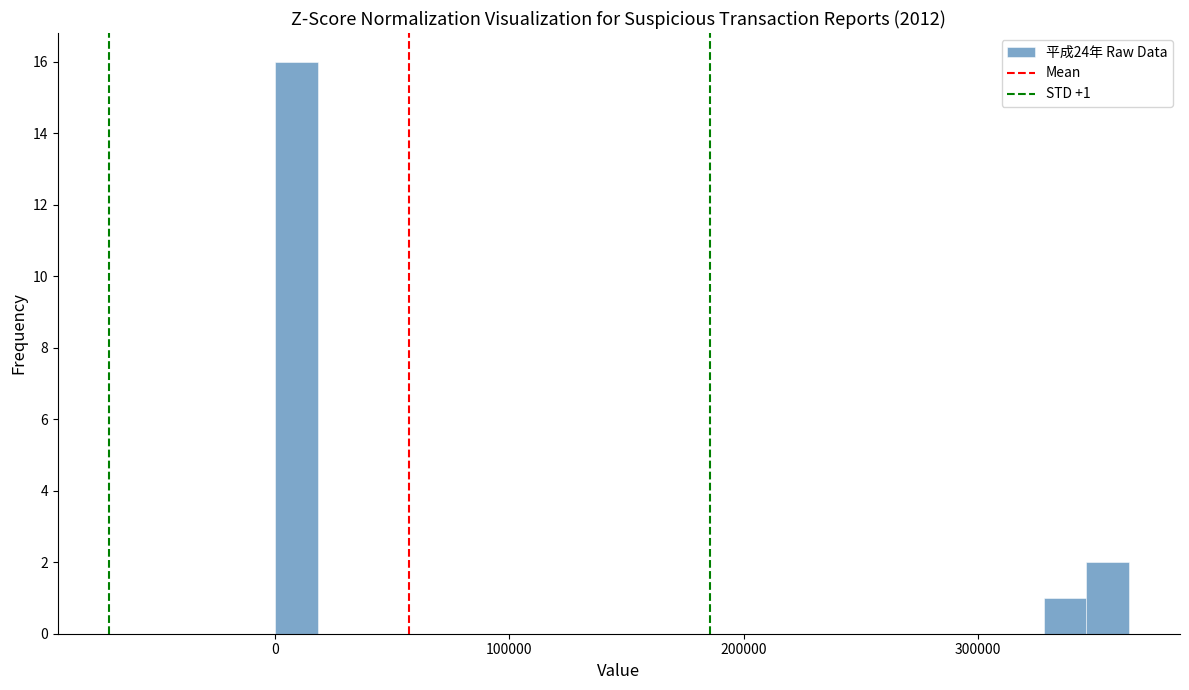

Around what value on the x-axis is the tallest bar? Give the approximate position of its centre, as read against the axis.

10000